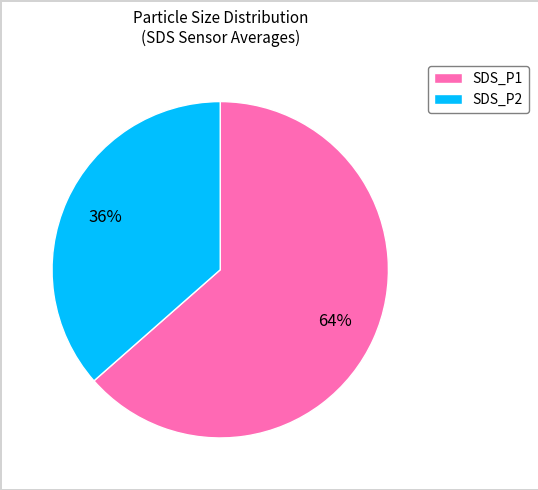

What percentage is the SDS_P2 slice, to the nearest percent?

37%